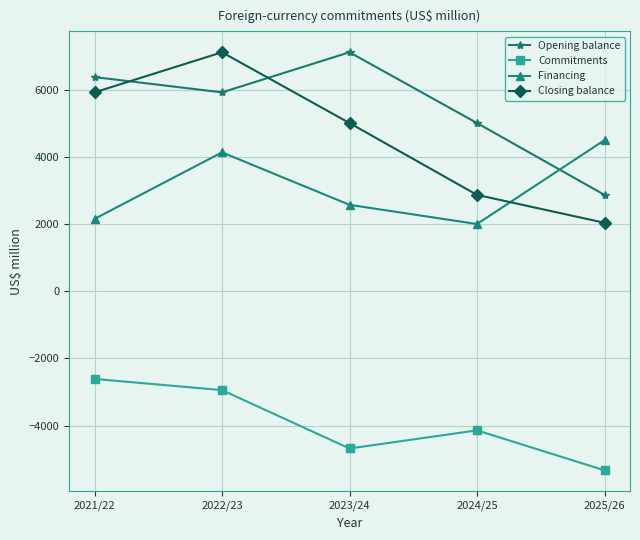

Reading left to right, what are all the values shown in this chart?

Opening balance: 2021/22=6380	2022/23=5925	2023/24=7119	2024/25=5011	2025/26=2871
Commitments: 2021/22=-2611	2022/23=-2944	2023/24=-4683	2024/25=-4143	2025/26=-5333
Financing: 2021/22=2156	2022/23=4138	2023/24=2575	2024/25=2003	2025/26=4502
Closing balance: 2021/22=5925	2022/23=7119	2023/24=5011	2024/25=2871	2025/26=2040